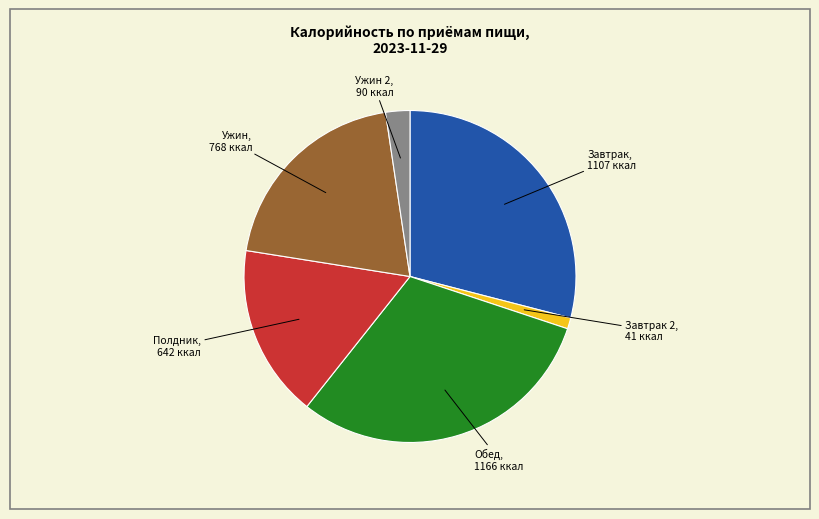

Which slice is the smallest?

Завтрак 2